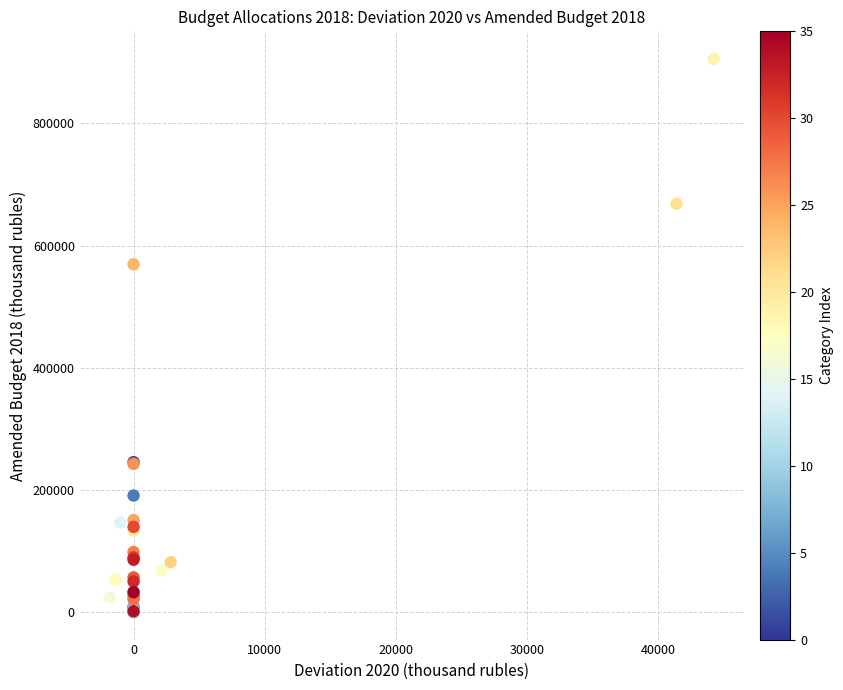

What Y value in the scatter plot is closest to 452770?

569237.5